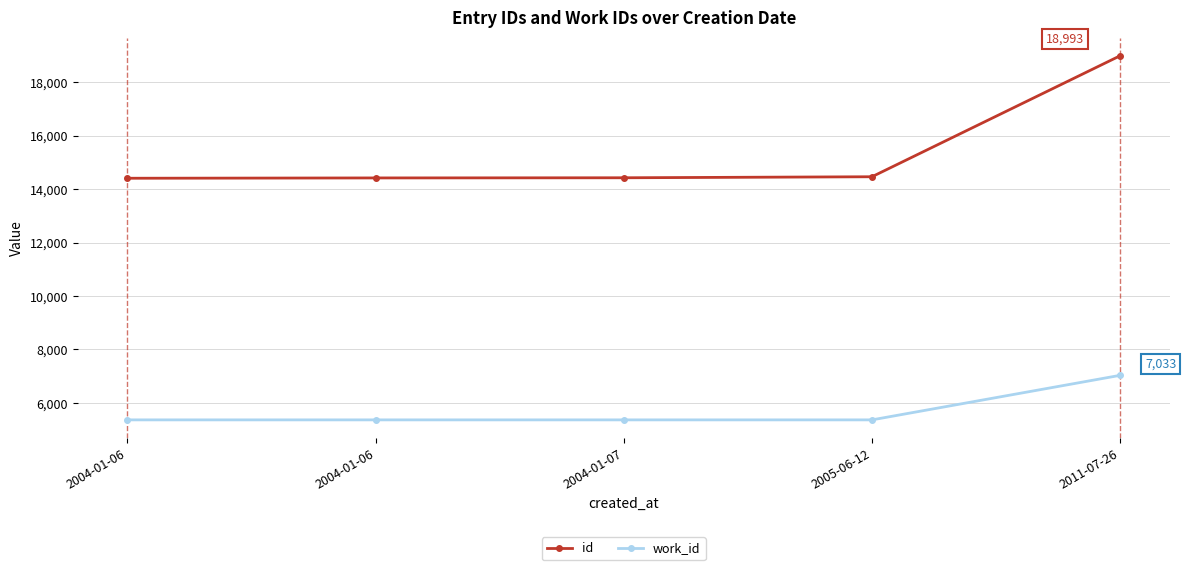

What is the total value across all series at 2004-01-07?

19793